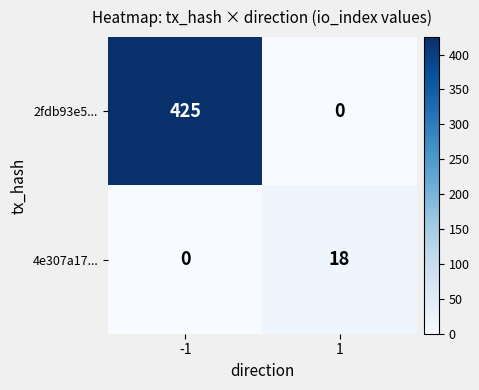

Reading right to left, list all the values displayed in this chart.

2fdb93e5...: 1=0	-1=425
4e307a17...: 1=18	-1=0